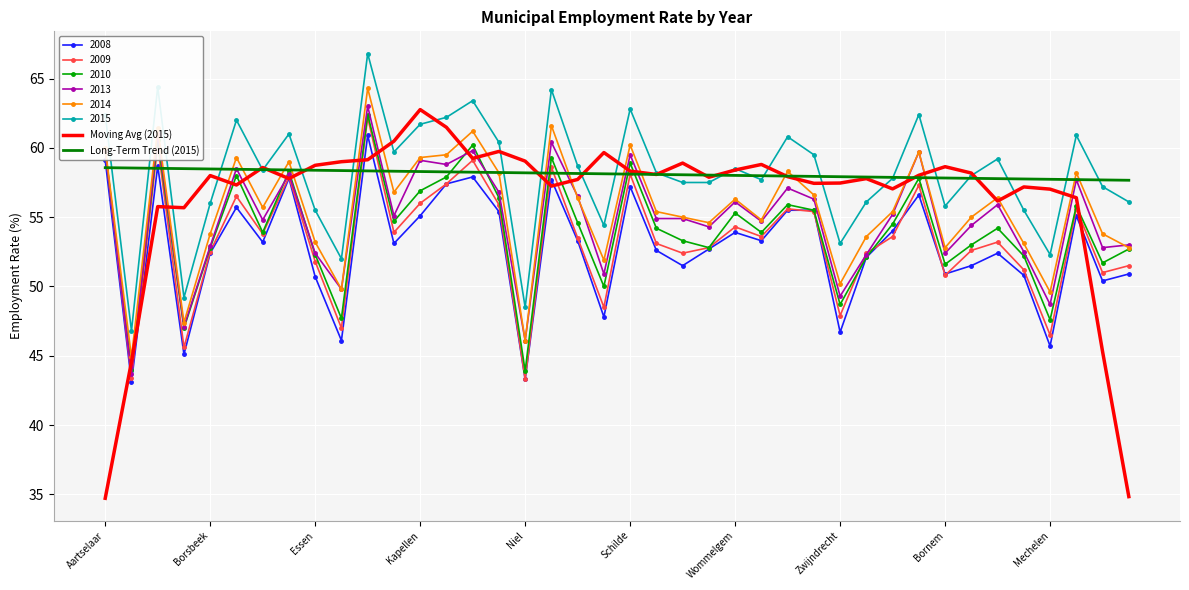

What is the maximum value for 2008?

60.9